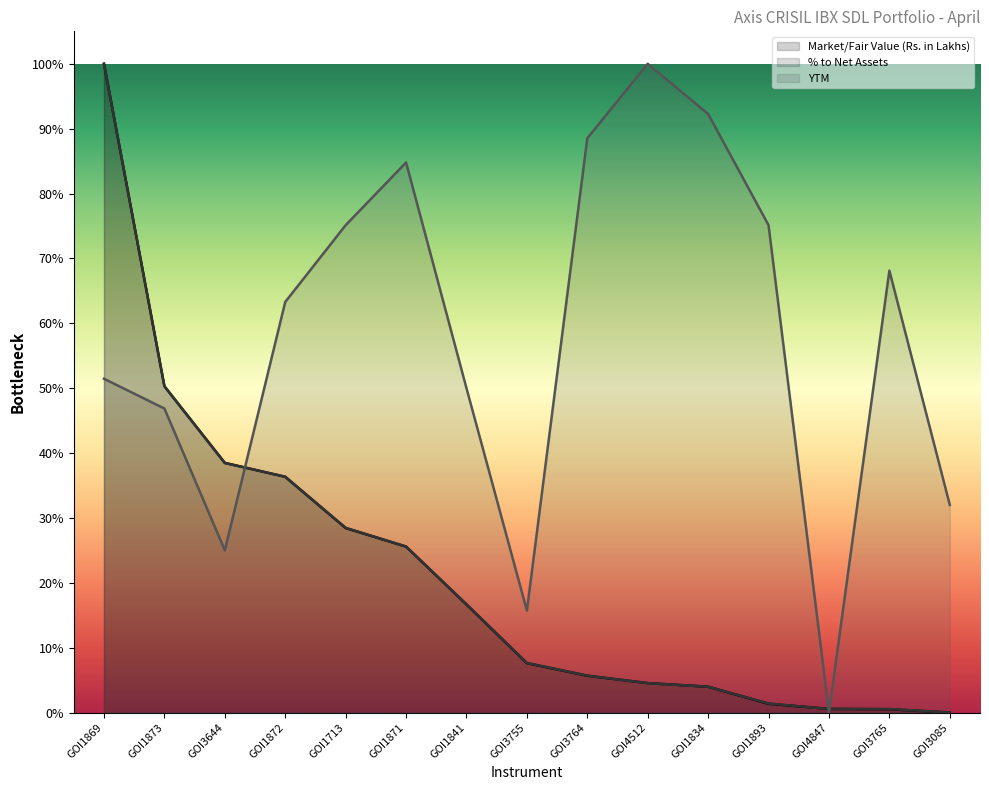

Reading left to right, list all the values displayed in this chart.

Market/Fair Value (Rs. in Lakhs): GOI1869=1.0	GOI1873=0.5	GOI3644=0.4	GOI1872=0.4	GOI1713=0.3	GOI1871=0.3	GOI1841=0.2	GOI3755=0.1	GOI3764=0.1	GOI4512=0.0	GOI1834=0.0	GOI1893=0.0	GOI4847=0.0	GOI3765=0.0	GOI3085=0.0
% to Net Assets: GOI1869=1.0	GOI1873=0.5	GOI3644=0.4	GOI1872=0.4	GOI1713=0.3	GOI1871=0.3	GOI1841=0.2	GOI3755=0.1	GOI3764=0.1	GOI4512=0.0	GOI1834=0.0	GOI1893=0.0	GOI4847=0.0	GOI3765=0.0	GOI3085=0.0
YTM: GOI1869=0.5	GOI1873=0.5	GOI3644=0.2	GOI1872=0.6	GOI1713=0.8	GOI1871=0.8	GOI1841=0.5	GOI3755=0.2	GOI3764=0.9	GOI4512=1.0	GOI1834=0.9	GOI1893=0.8	GOI4847=0.0	GOI3765=0.7	GOI3085=0.3